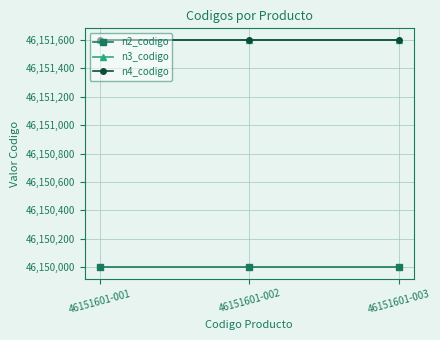

Read the n3_codigo value at 46151601-001.

46151600